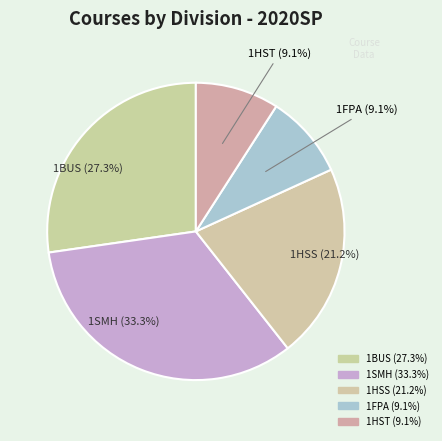

Count the number of slices in the pie.

5